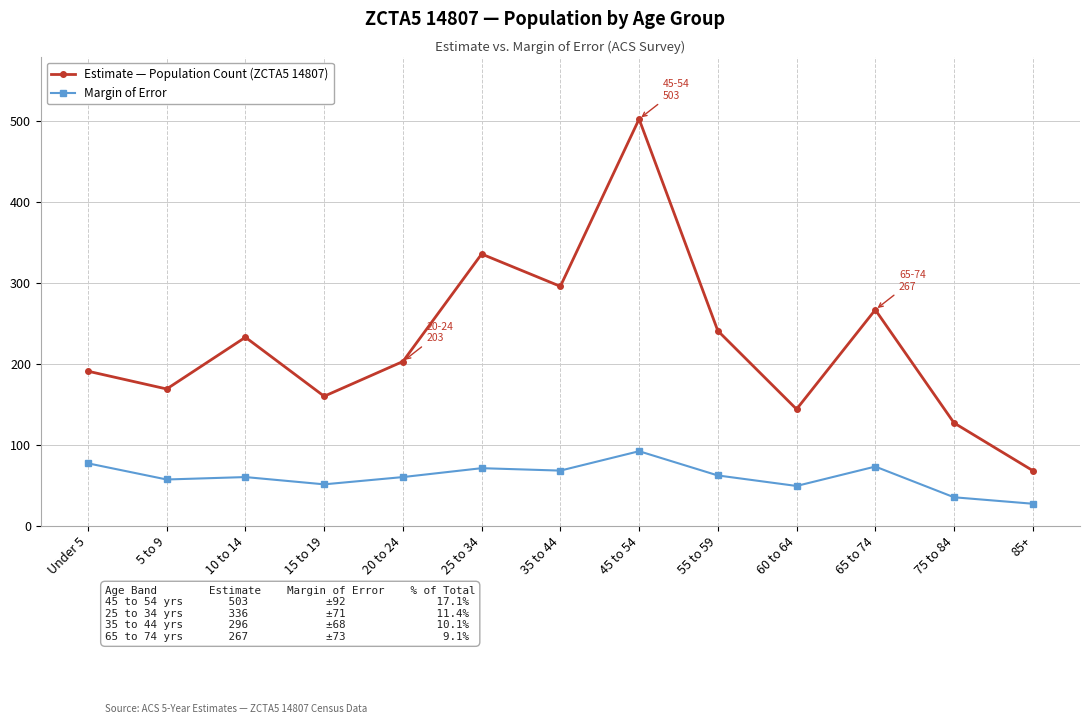

True or false: Margin of Error has more than 0 points higher than both neighbors.

True